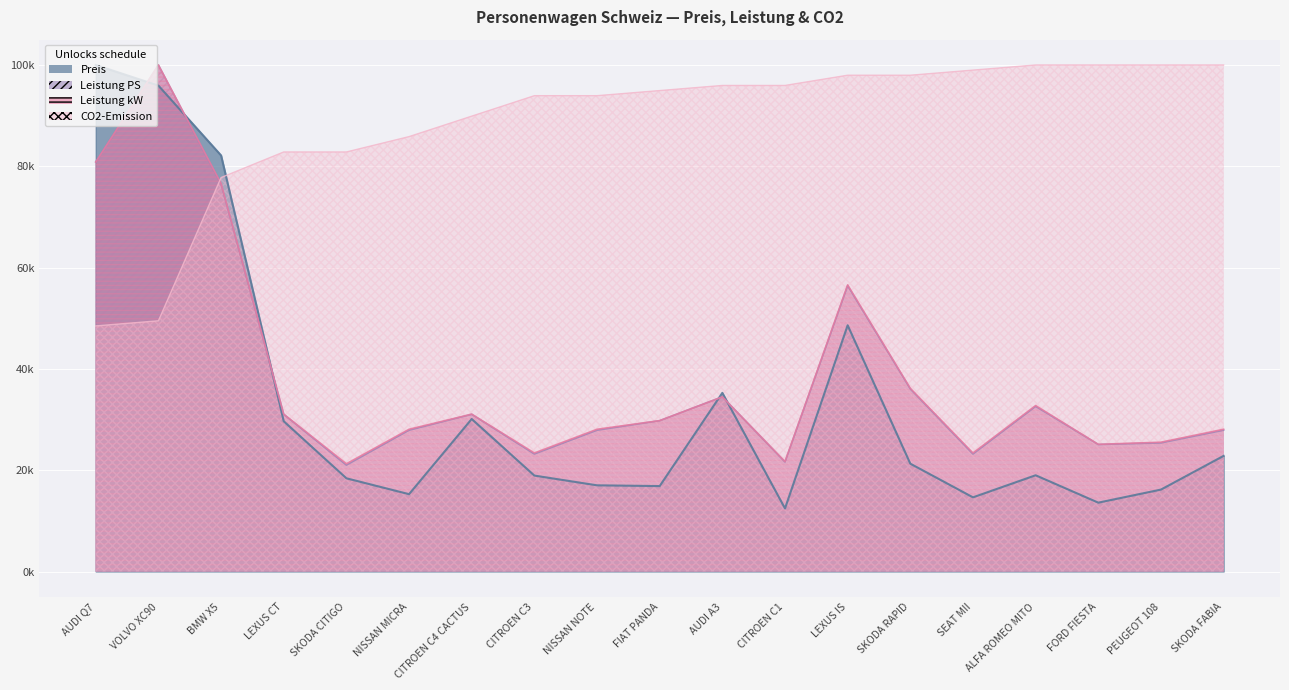

How many values in the Leistung PS series are below 29780?

9